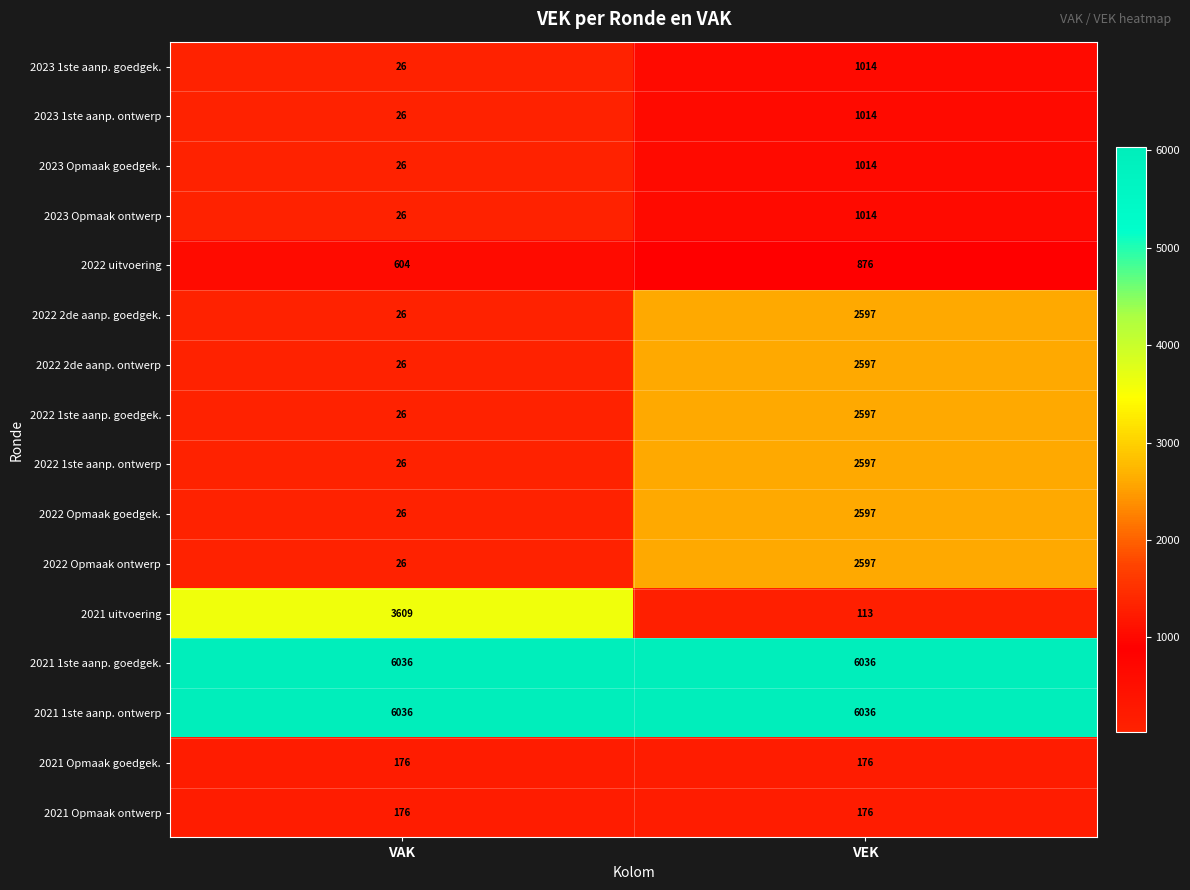

Between VAK and VEK, which series saw the biggest shift?

2021 uitvoering